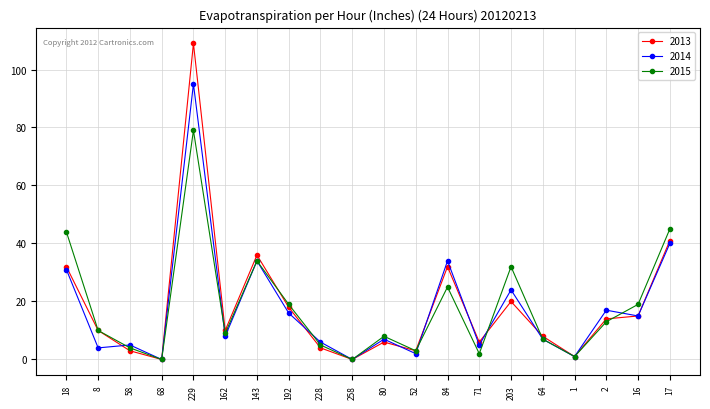

Count the number of categories in the chart.

20